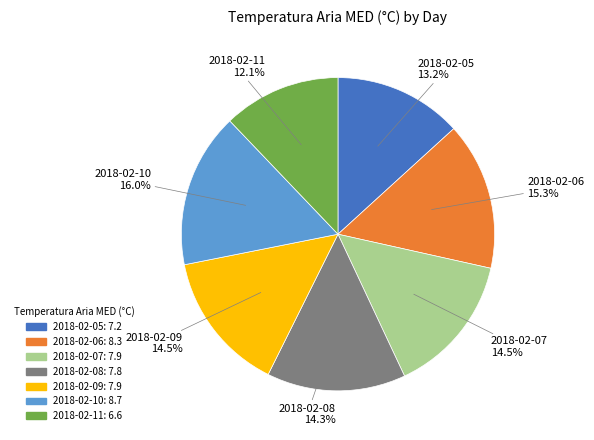

Which category has the smallest portion of the pie?

2018-02-11